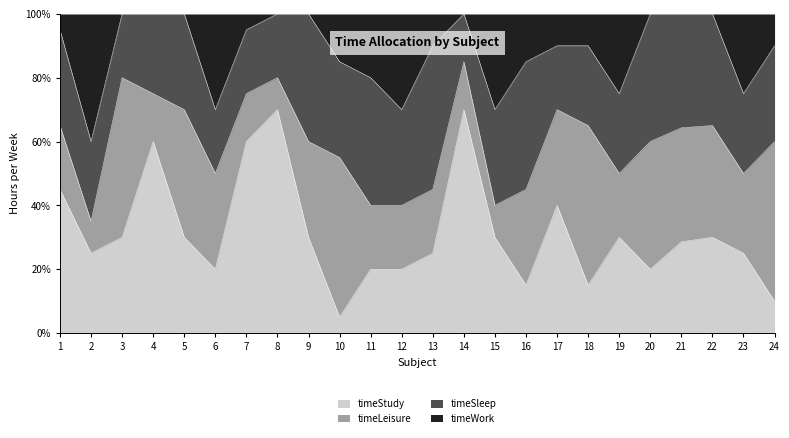

The value of timeStudy at 2 is 25.0. True or false?

True